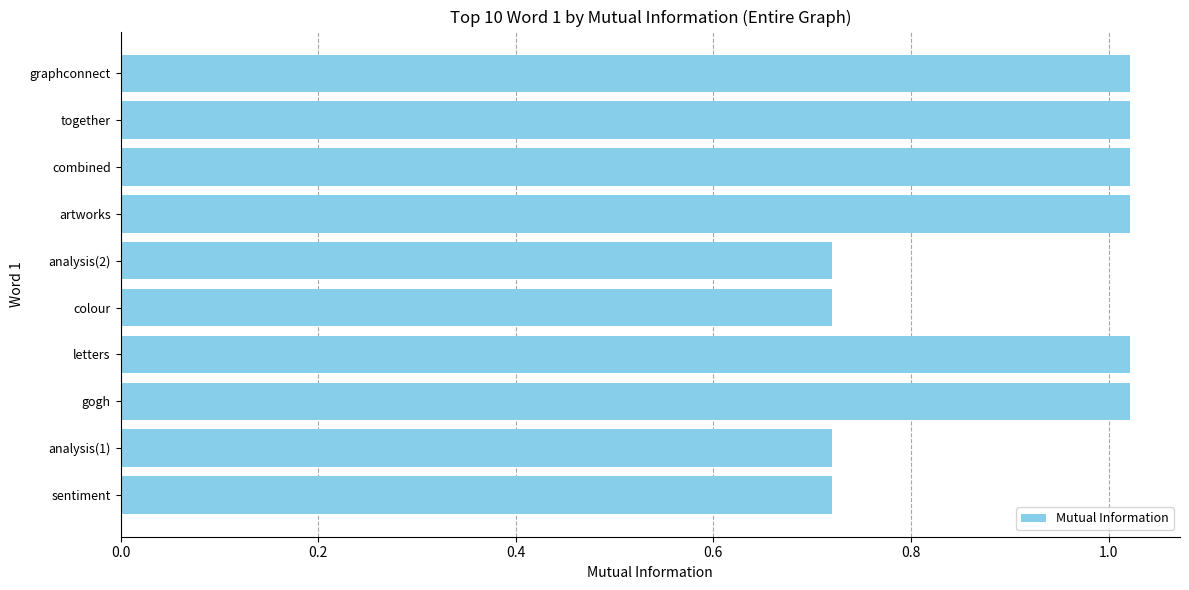

Is it true that the value at analysis(1) is 0.2?

False